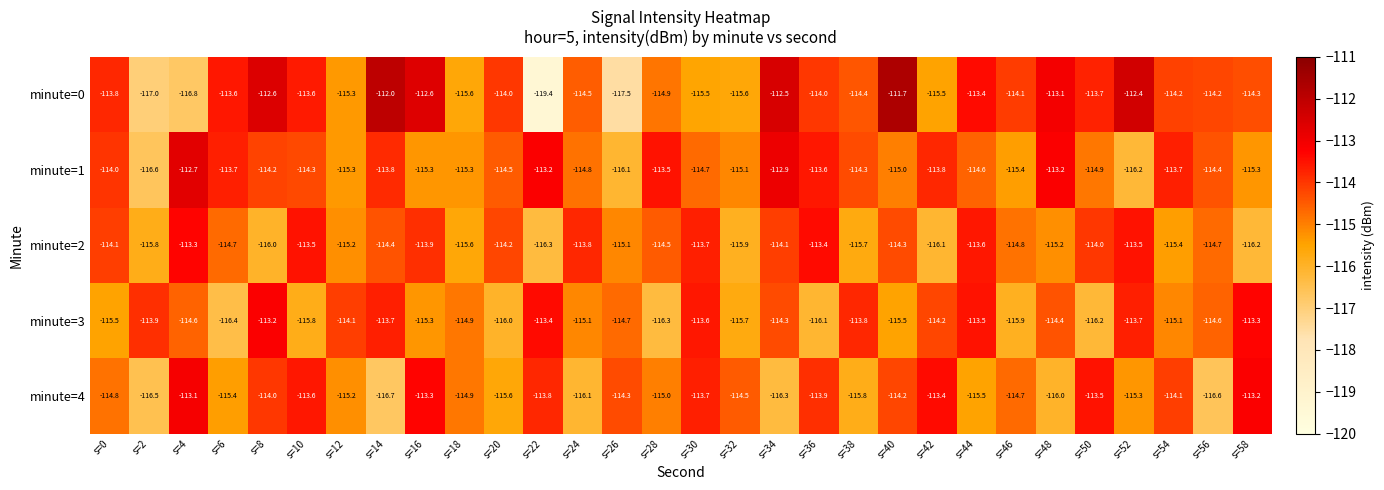

How many distinct data groups are displayed?

5